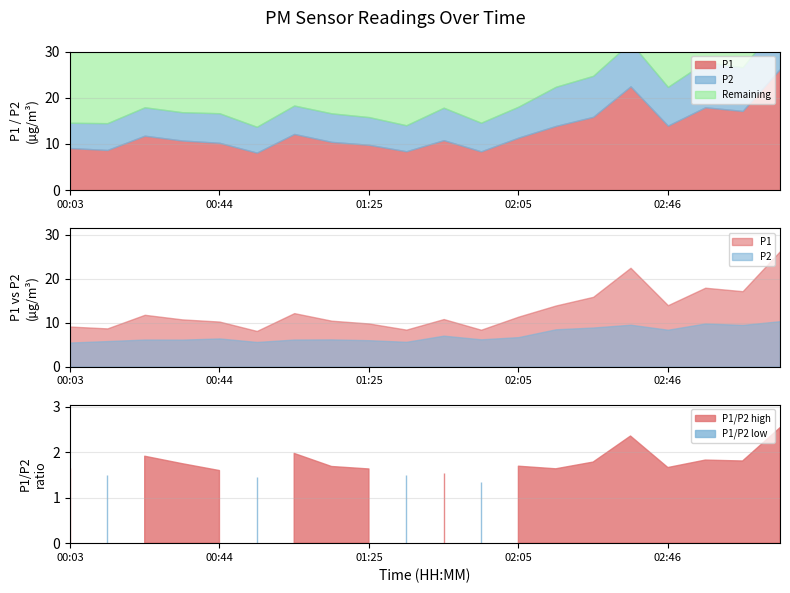

Does the chart have visible grid lines?

Yes